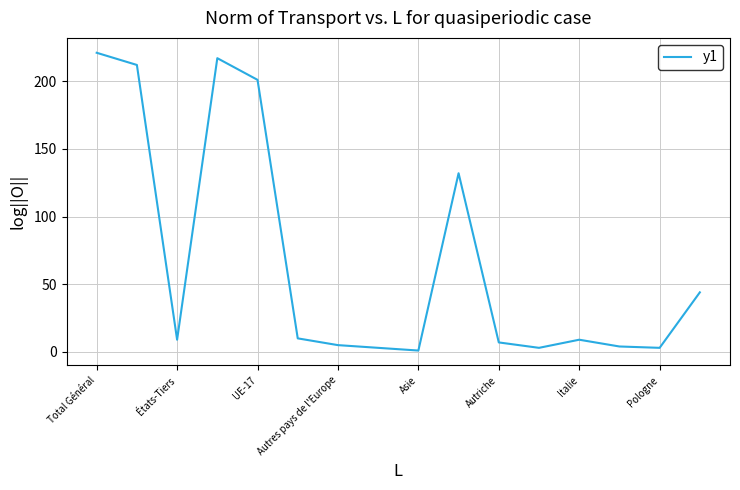

What is the difference between the maximum and minimum values?

220